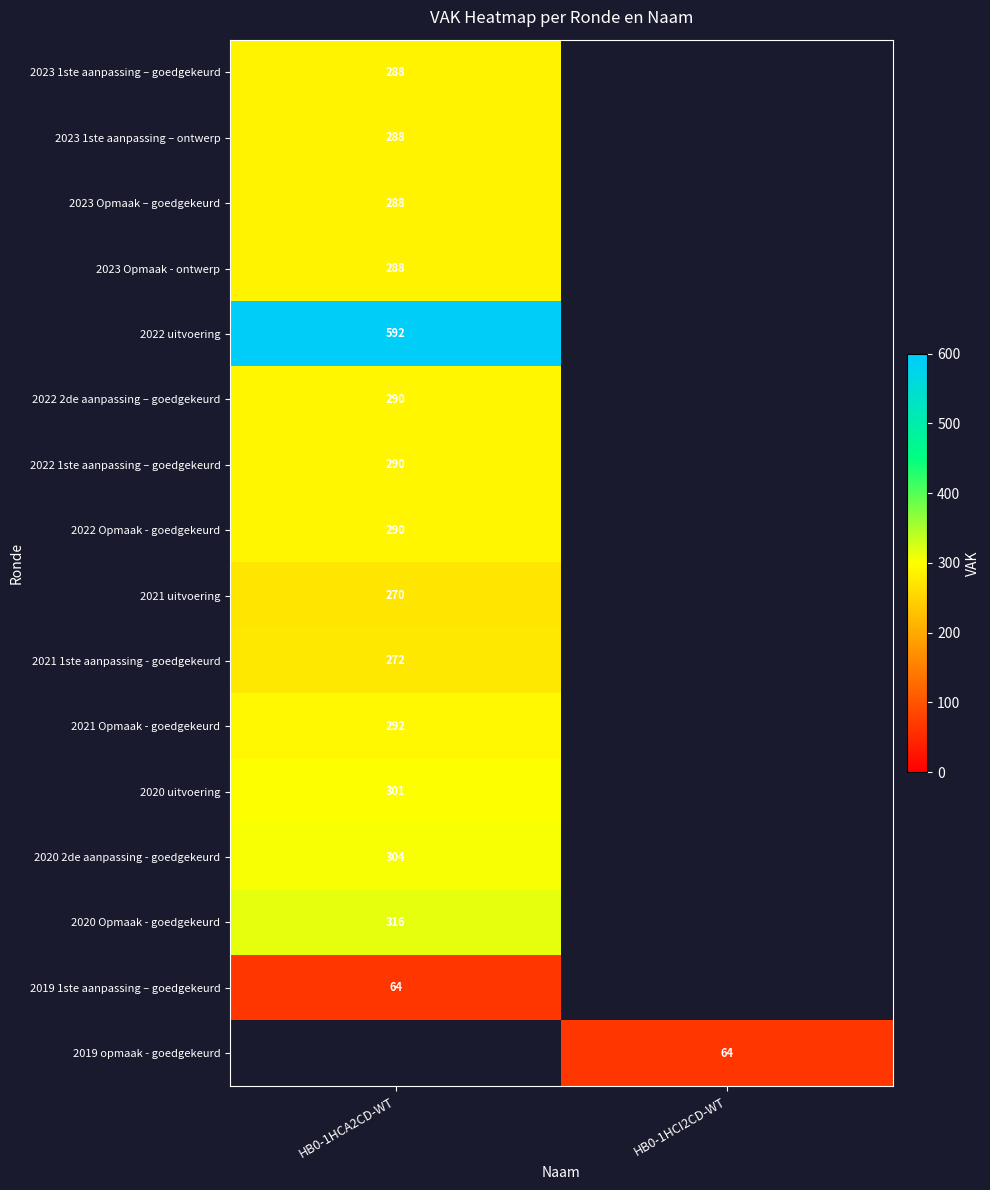

True or false: 2019 opmaak - goedgekeurd has a value of 64 at HB0-1HCI2CD-WT.

True